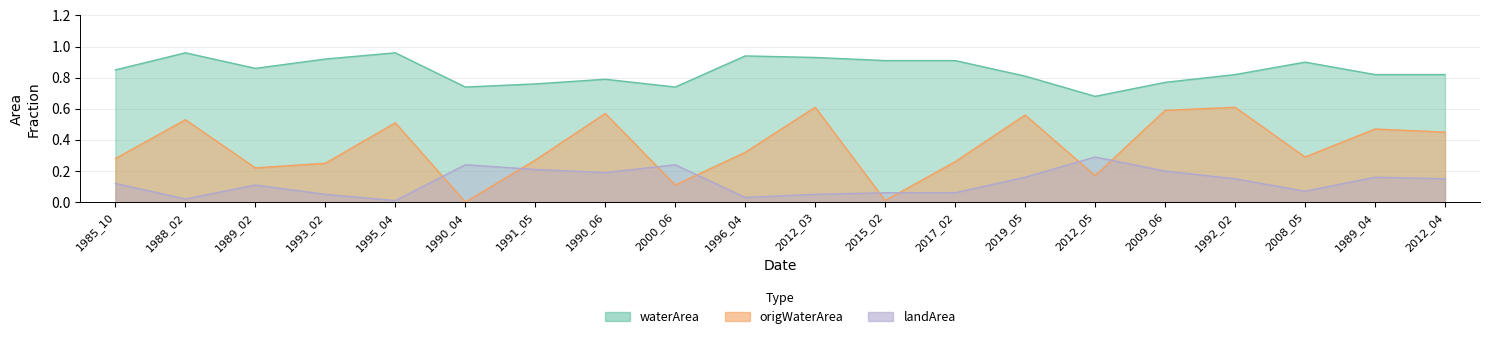

True or false: landArea and waterArea cross at least once.

False